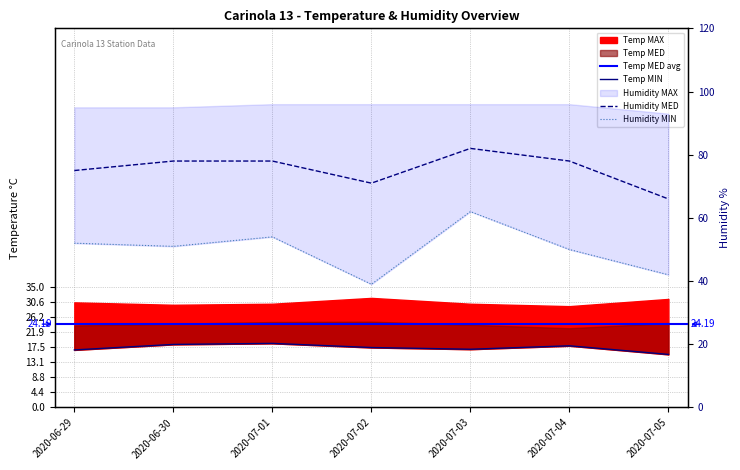

Where is the first local maximum for Humidity MED?

2020-07-03